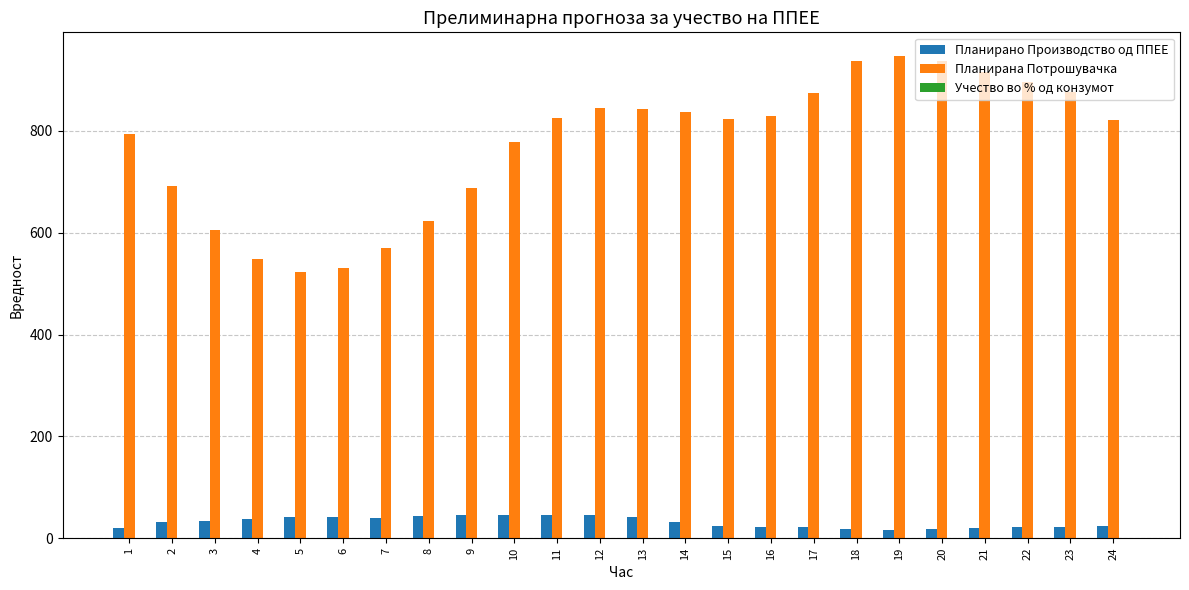

What is the maximum value shown in the chart?

946.4